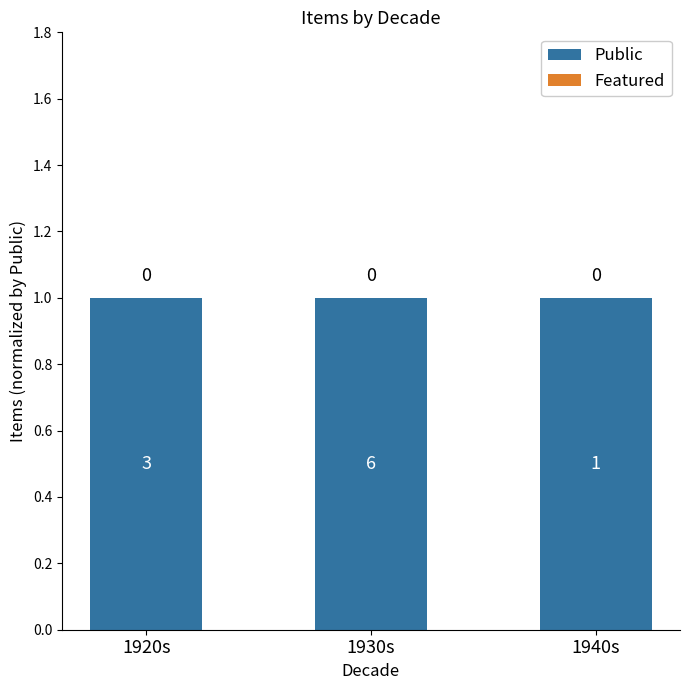

Which category has the lowest value in the Public series?

1920s